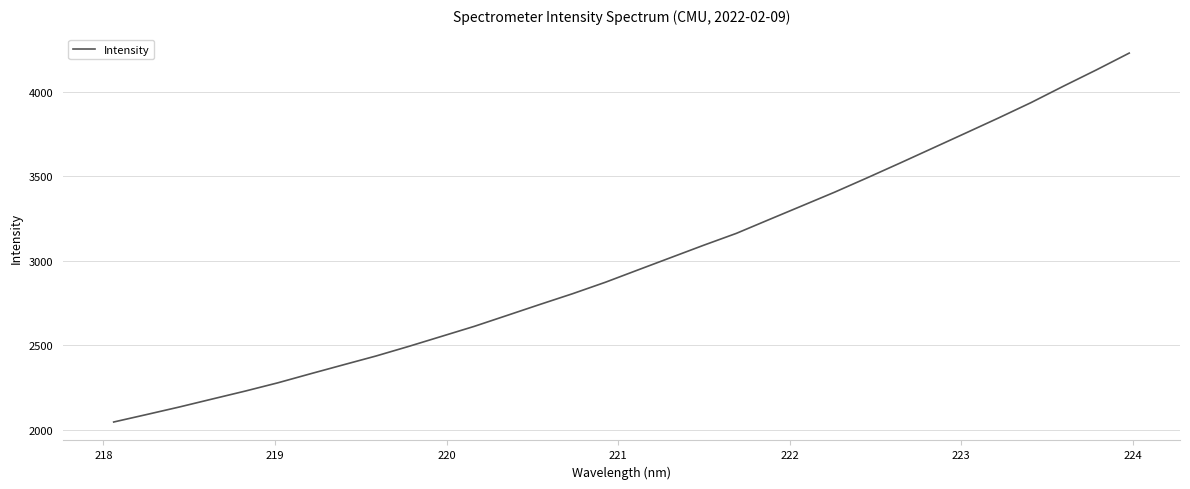

Reading left to right, list all the values displayed in this chart.

2045.8	2089.8	2134.5	2181.5	2228.2	2277.3	2331.0	2383.8	2436.2	2493.1	2552.3	2611.6	2676.2	2741.1	2804.7	2872.4	2945.6	3018.5	3091.3	3161.7	3243.2	3324.1	3405.2	3490.6	3577.6	3665.9	3754.5	3843.5	3935.0	4033.0	4128.6	4227.7